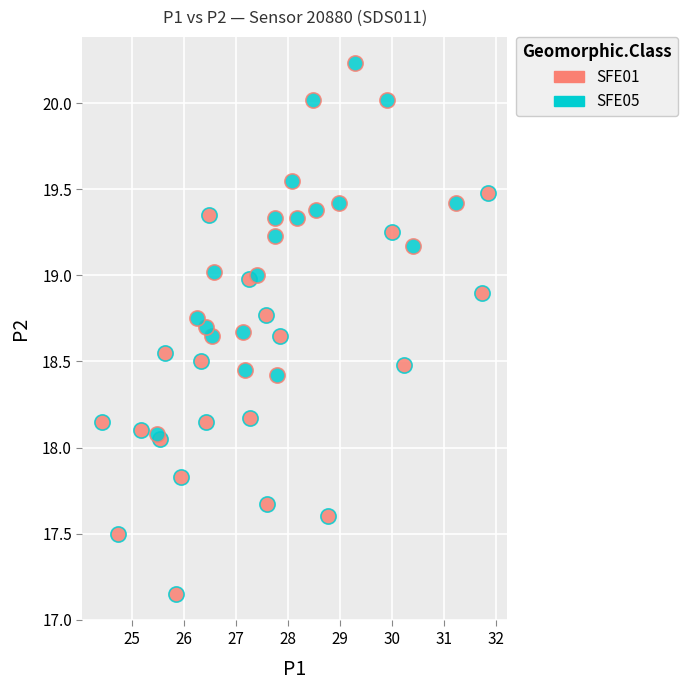

Which series reaches the minimum Y coordinate?

SFE01